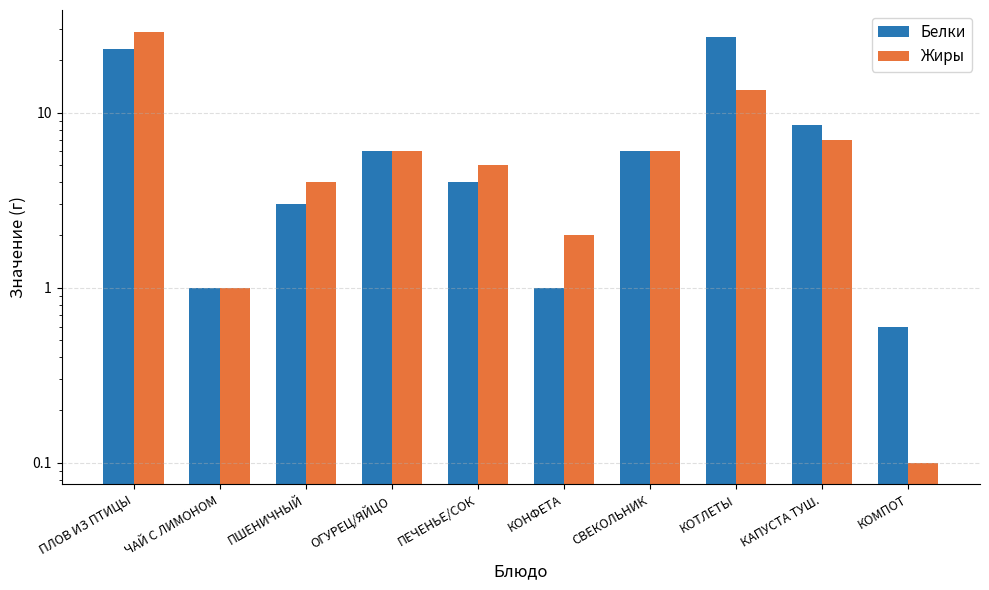

List the series in order of their peak value, lowest first.

Белки, Жиры